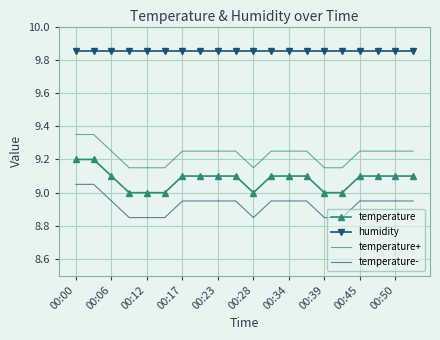

List the series in order of their peak value, highest first.

humidity, temperature+, temperature, temperature-